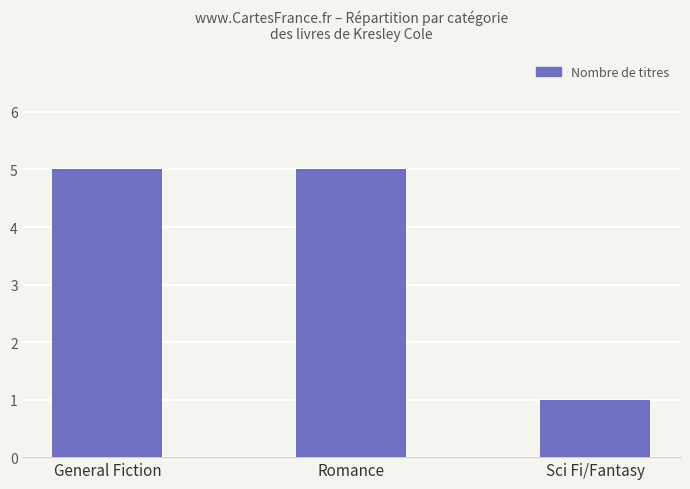

Approximately how many times larger is the value at Romance compared to Sci Fi/Fantasy?

5.0